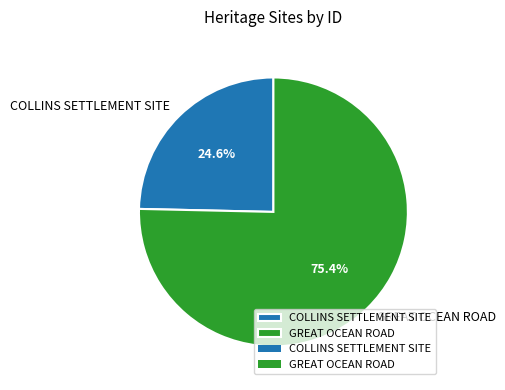

Combined, do COLLINS SETTLEMENT SITE and GREAT OCEAN ROAD account for over 50%?

Yes